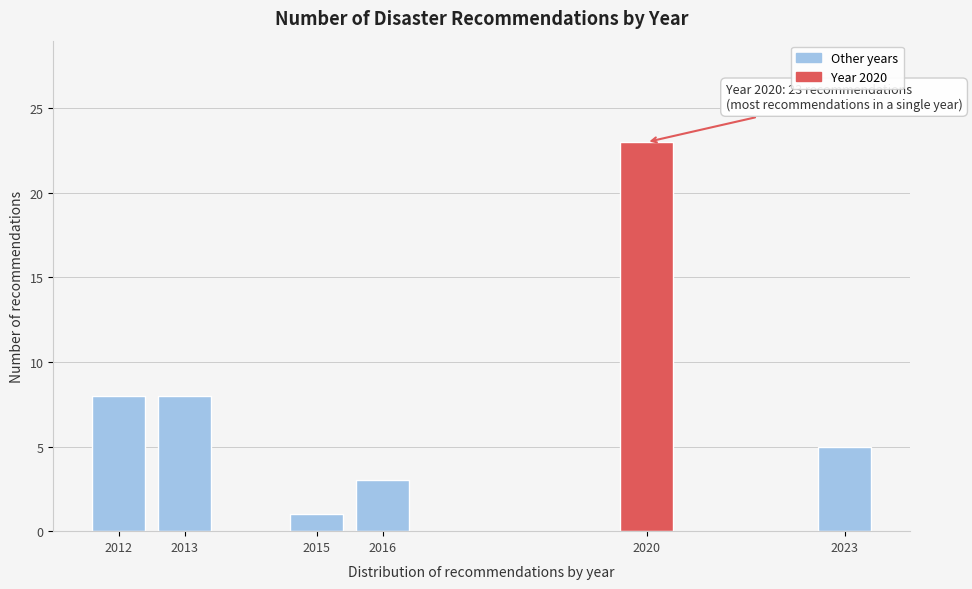

Reading left to right, list all the values displayed in this chart.

2012=8	2013=8	2015=1	2016=3	2020=23	2023=5